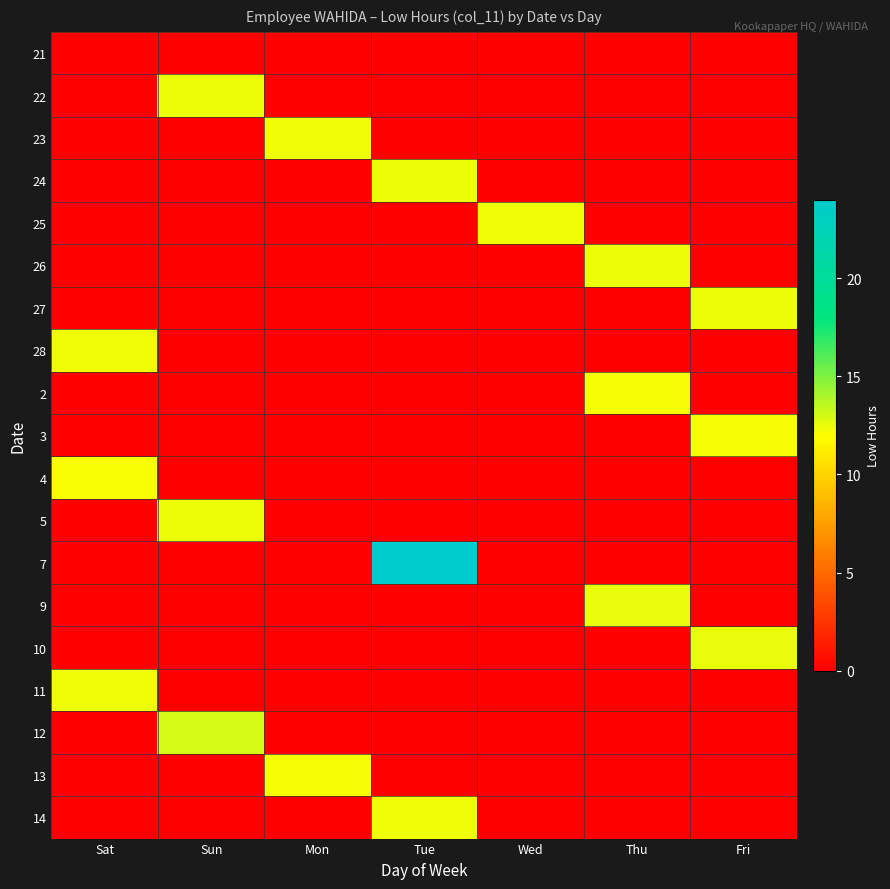

Reading left to right, extract all data points from this chart.

21: Sat=0.0	Sun=0.0	Mon=0.0	Tue=0.0	Wed=0.0	Thu=0.0	Fri=0.0
22: Sat=0.0	Sun=12.4	Mon=0.0	Tue=0.0	Wed=0.0	Thu=0.0	Fri=0.0
23: Sat=0.0	Sun=0.0	Mon=12.4	Tue=0.0	Wed=0.0	Thu=0.0	Fri=0.0
24: Sat=0.0	Sun=0.0	Mon=0.0	Tue=12.4	Wed=0.0	Thu=0.0	Fri=0.0
25: Sat=0.0	Sun=0.0	Mon=0.0	Tue=0.0	Wed=12.3	Thu=0.0	Fri=0.0
26: Sat=0.0	Sun=0.0	Mon=0.0	Tue=0.0	Wed=0.0	Thu=12.4	Fri=0.0
27: Sat=0.0	Sun=0.0	Mon=0.0	Tue=0.0	Wed=0.0	Thu=0.0	Fri=12.4
28: Sat=12.4	Sun=0.0	Mon=0.0	Tue=0.0	Wed=0.0	Thu=0.0	Fri=0.0
2: Sat=0.0	Sun=0.0	Mon=0.0	Tue=0.0	Wed=0.0	Thu=12.3	Fri=0.0
3: Sat=0.0	Sun=0.0	Mon=0.0	Tue=0.0	Wed=0.0	Thu=0.0	Fri=12.2
4: Sat=12.2	Sun=0.0	Mon=0.0	Tue=0.0	Wed=0.0	Thu=0.0	Fri=0.0
5: Sat=0.0	Sun=12.4	Mon=0.0	Tue=0.0	Wed=0.0	Thu=0.0	Fri=0.0
7: Sat=0.0	Sun=0.0	Mon=0.0	Tue=24.0	Wed=0.0	Thu=0.0	Fri=0.0
9: Sat=0.0	Sun=0.0	Mon=0.0	Tue=0.0	Wed=0.0	Thu=12.5	Fri=0.0
10: Sat=0.0	Sun=0.0	Mon=0.0	Tue=0.0	Wed=0.0	Thu=0.0	Fri=12.5
11: Sat=12.3	Sun=0.0	Mon=0.0	Tue=0.0	Wed=0.0	Thu=0.0	Fri=0.0
12: Sat=0.0	Sun=13.0	Mon=0.0	Tue=0.0	Wed=0.0	Thu=0.0	Fri=0.0
13: Sat=0.0	Sun=0.0	Mon=12.3	Tue=0.0	Wed=0.0	Thu=0.0	Fri=0.0
14: Sat=0.0	Sun=0.0	Mon=0.0	Tue=12.3	Wed=0.0	Thu=0.0	Fri=0.0